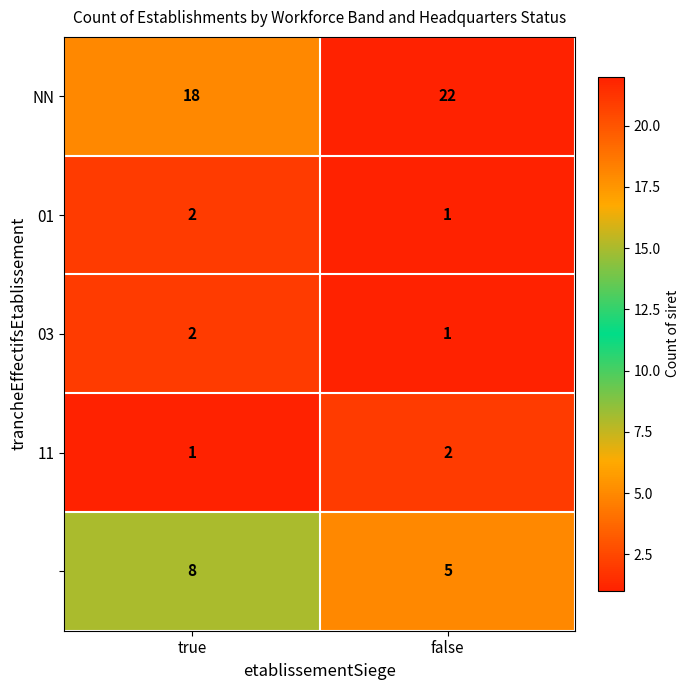

What is the total value across all series at false?

31